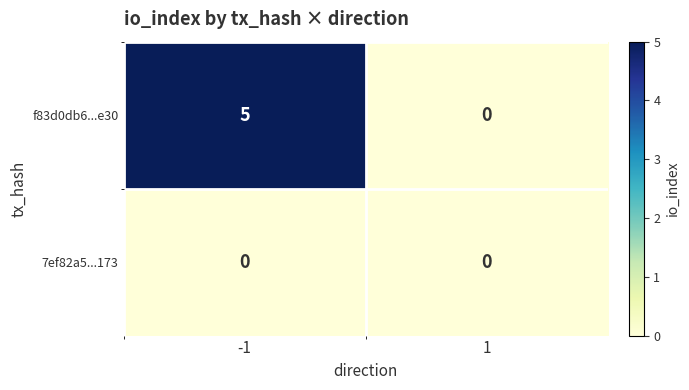

Which series changed the most between -1 and 1?

f83d0db6...e30